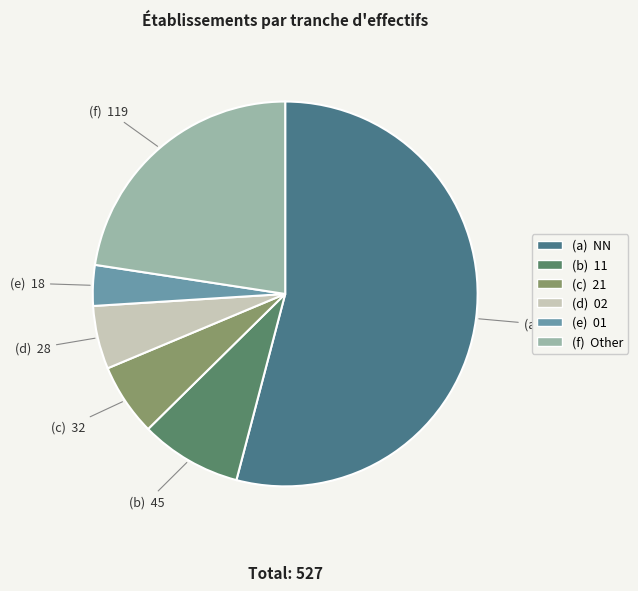

How many slices are in this pie chart?

6